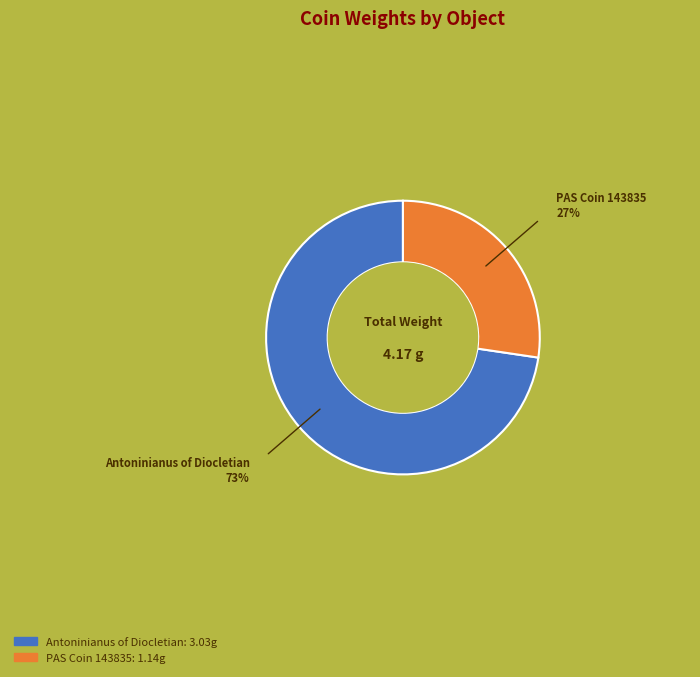

Is there a majority slice in this chart?

Yes